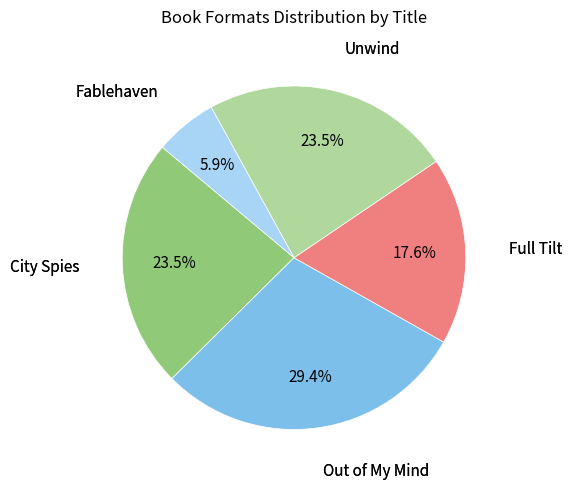

Does any single category account for the majority?

No